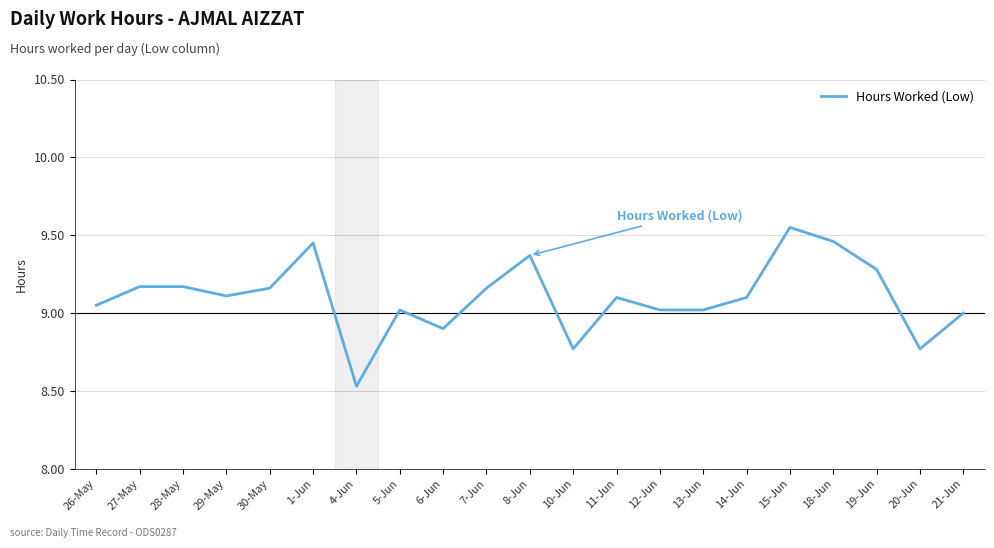

The chart shows a value of 15.7 at 27-May. True or false?

False